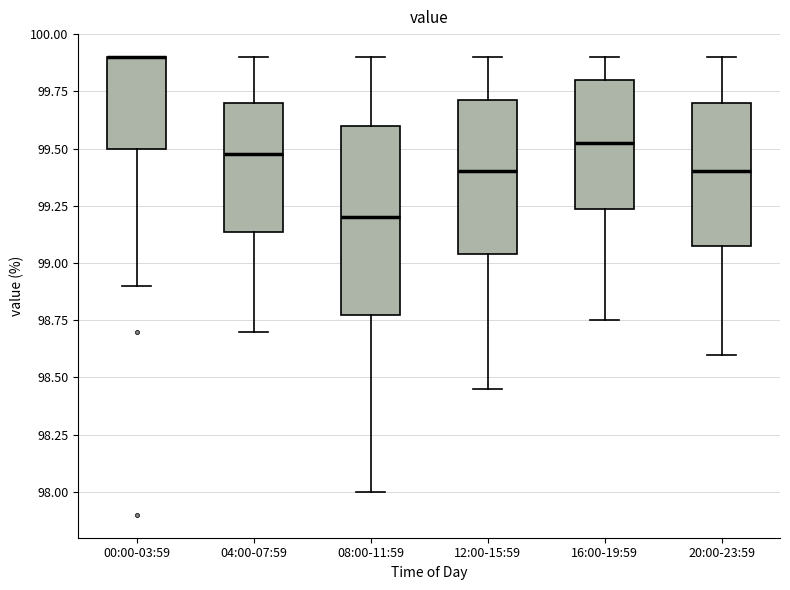

Reading left to right, transcribe this box plot: for each box, give where its median line is, the range the box spans, and where its two whiskers end, as read against the y-axis. The values are not printed on the chart, so give them approximately, as read against the axis.

00:00-03:59: median 99.90 (drawn on the box's upper edge), box 99.50 to 99.90, whiskers 98.90 to 99.90
04:00-07:59: median 99.50, box 99.15 to 99.70, whiskers 98.70 to 99.90
08:00-11:59: median 99.20, box 98.80 to 99.60, whiskers 98.00 to 99.90
12:00-15:59: median 99.40, box 99.05 to 99.70, whiskers 98.45 to 99.90
16:00-19:59: median 99.55, box 99.25 to 99.80, whiskers 98.75 to 99.90
20:00-23:59: median 99.40, box 99.10 to 99.70, whiskers 98.60 to 99.90